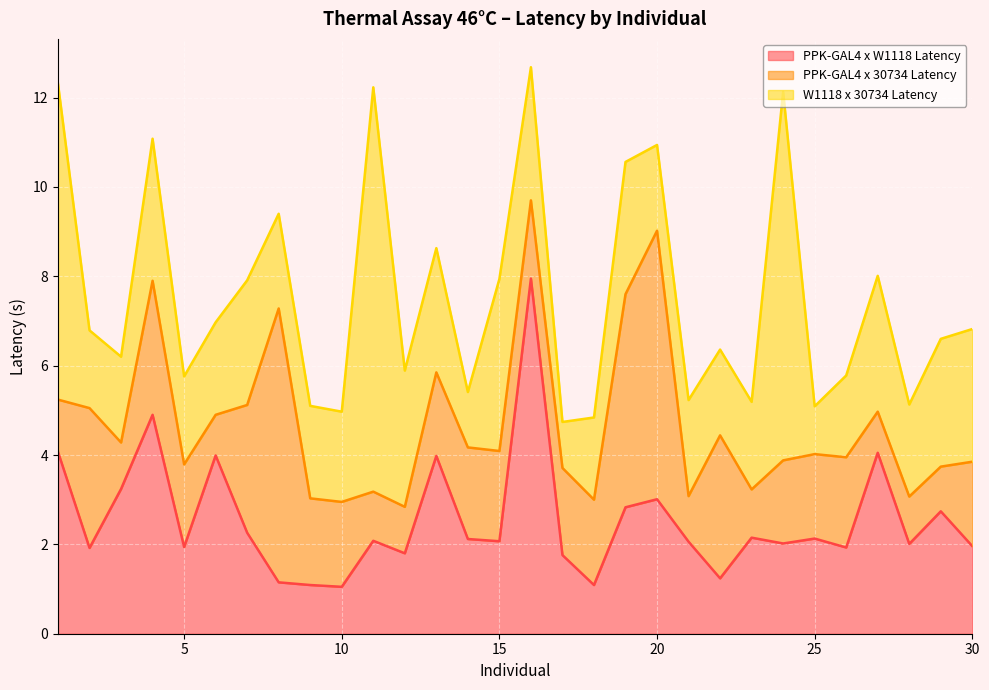

Reading left to right, transcribe all the data shown in this chart.

PPK-GAL4 x W1118 Latency: 1=4.1	2=1.9	3=3.2	4=4.9	5=1.9	6=4.0	7=2.3	8=1.1	9=1.1	10=1.1	11=2.1	12=1.8	13=4.0	14=2.1	15=2.1	16=8.0	17=1.8	18=1.1	19=2.8	20=3.0	21=2.1	22=1.2	23=2.1	24=2.0	25=2.1	26=1.9	27=4.0	28=2.0	29=2.7	30=2.0
PPK-GAL4 x 30734 Latency: 1=1.2	2=3.1	3=1.0	4=3.0	5=1.9	6=0.9	7=2.9	8=6.1	9=1.9	10=1.9	11=1.1	12=1.0	13=1.9	14=2.0	15=2.0	16=1.8	17=1.9	18=1.9	19=4.8	20=6.0	21=1.0	22=3.2	23=1.1	24=1.9	25=1.9	26=2.0	27=0.9	28=1.1	29=1.0	30=1.9
W1118 x 30734 Latency: 1=7.1	2=1.7	3=1.9	4=3.2	5=2.0	6=2.1	7=2.8	8=2.1	9=2.1	10=2.0	11=9.1	12=3.0	13=2.8	14=1.2	15=3.9	16=3.0	17=1.0	18=1.8	19=3.0	20=1.9	21=2.1	22=1.9	23=2.0	24=8.2	25=1.1	26=1.8	27=3.0	28=2.1	29=2.9	30=3.0